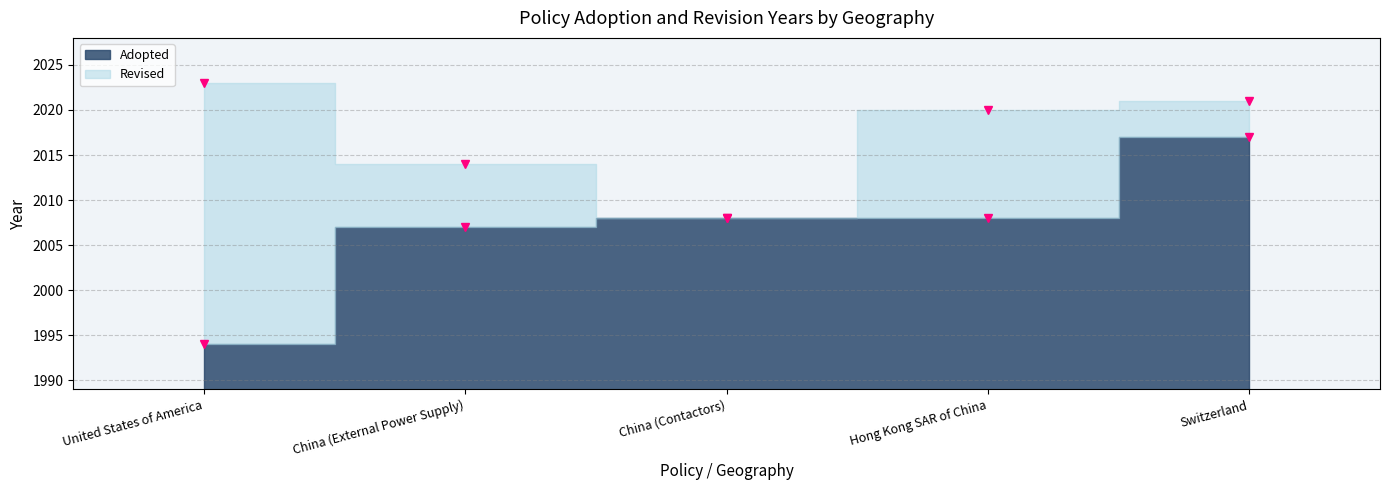

What is the minimum value for Revised?

2008